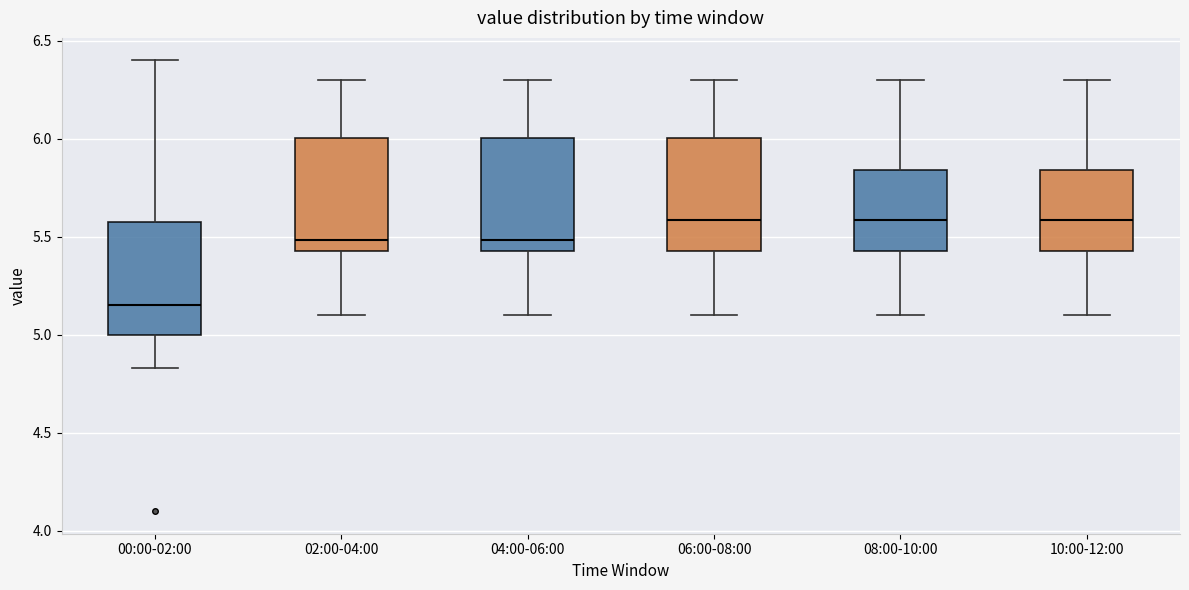

Reading left to right, read every box against the y-axis: the position of its median line, the range the box covers, and the ends of its whiskers. The values are not printed on the chart, so give them approximately, as read against the axis.

00:00-02:00: median 5.15, box 5.00 to 5.60, whiskers 4.85 to 6.40
02:00-04:00: median 5.50, box 5.45 to 6.00, whiskers 5.10 to 6.30
04:00-06:00: median 5.50, box 5.45 to 6.00, whiskers 5.10 to 6.30
06:00-08:00: median 5.60, box 5.45 to 6.00, whiskers 5.10 to 6.30
08:00-10:00: median 5.60, box 5.45 to 5.85, whiskers 5.10 to 6.30
10:00-12:00: median 5.60, box 5.45 to 5.85, whiskers 5.10 to 6.30